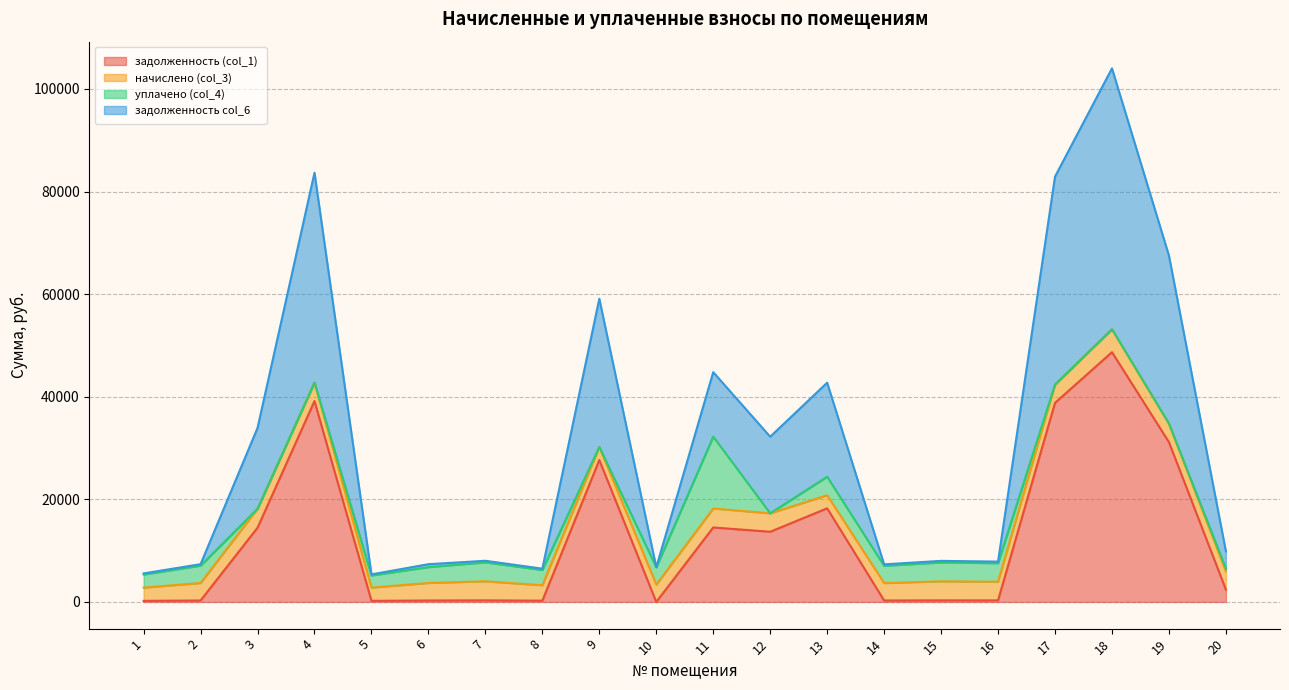

What is the difference between the maximum and minimum values in the задолженность (col_1) series?

48684.3